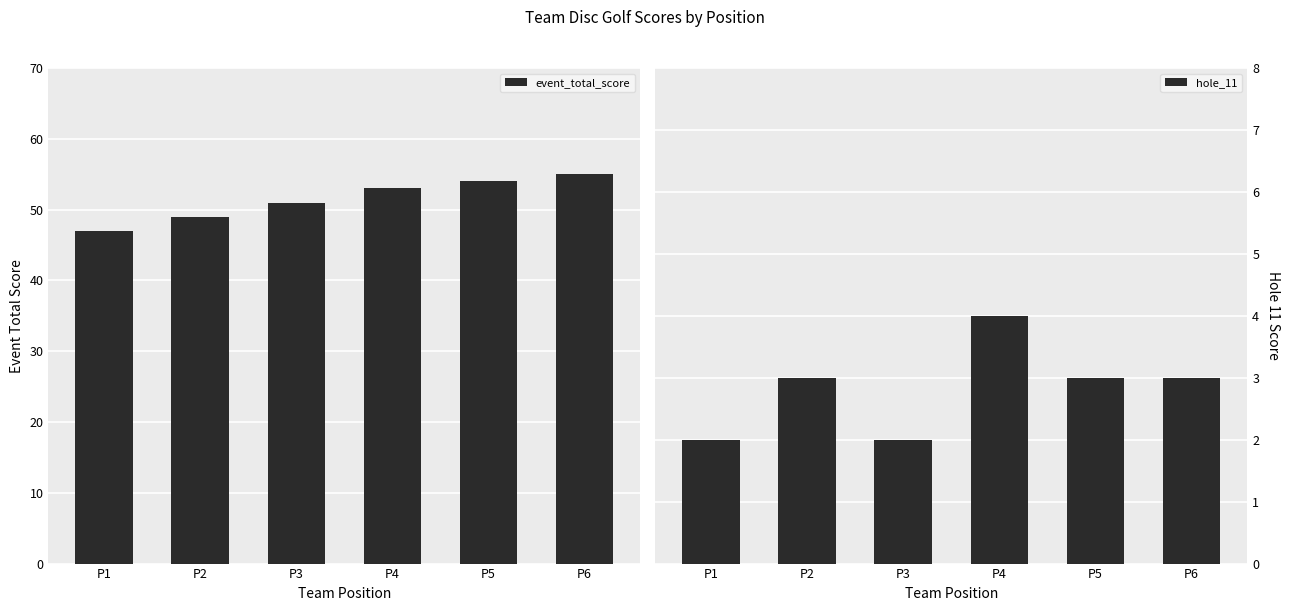

Is it true that hole_11 equals 2 at P1?

True